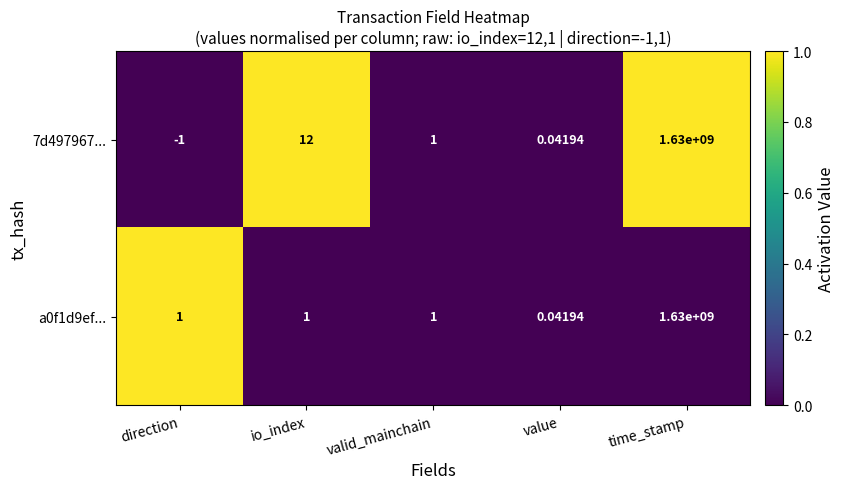

List the labels in order of 7d497967... value, smallest first.

direction, value, valid_mainchain, io_index, time_stamp